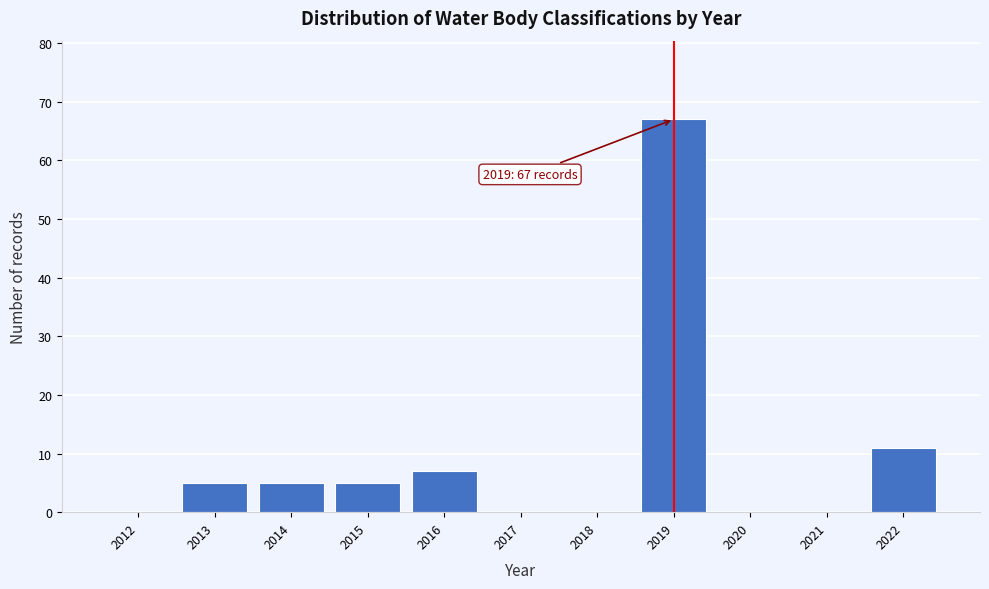

Reading left to right, list all the values displayed in this chart.

2012=0	2013=5	2014=5	2015=5	2016=7	2017=0	2018=0	2019=67	2020=0	2021=0	2022=11